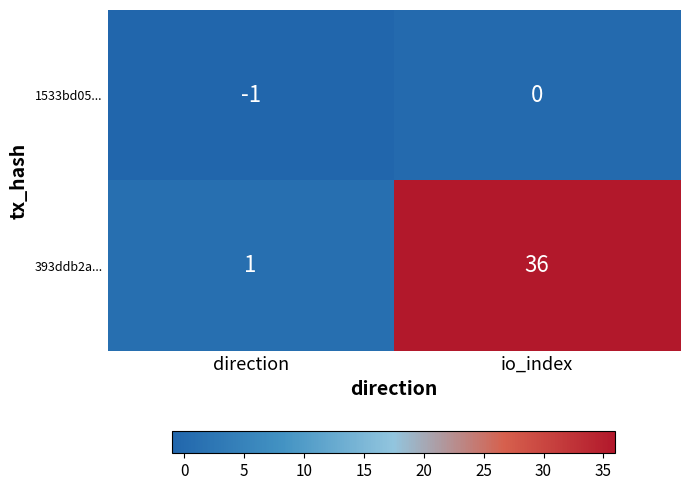

True or false: 393ddb2a... has a value of 0 at direction.

False